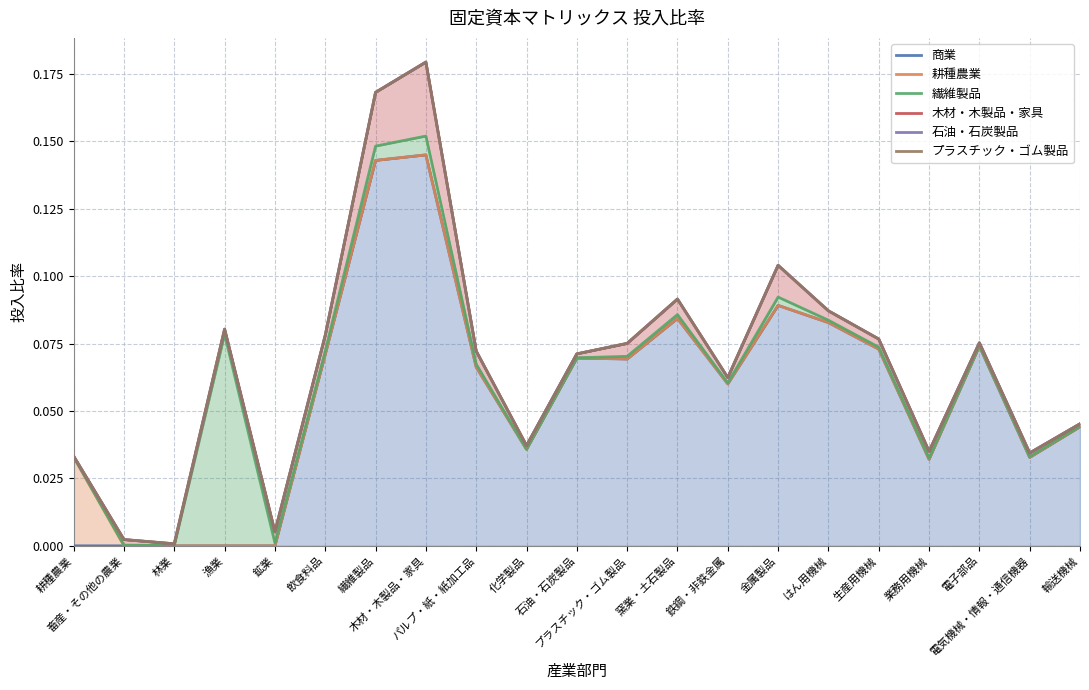

Read the プラスチック・ゴム製品 value at 鉄鋼・非鉄金属.

0.1